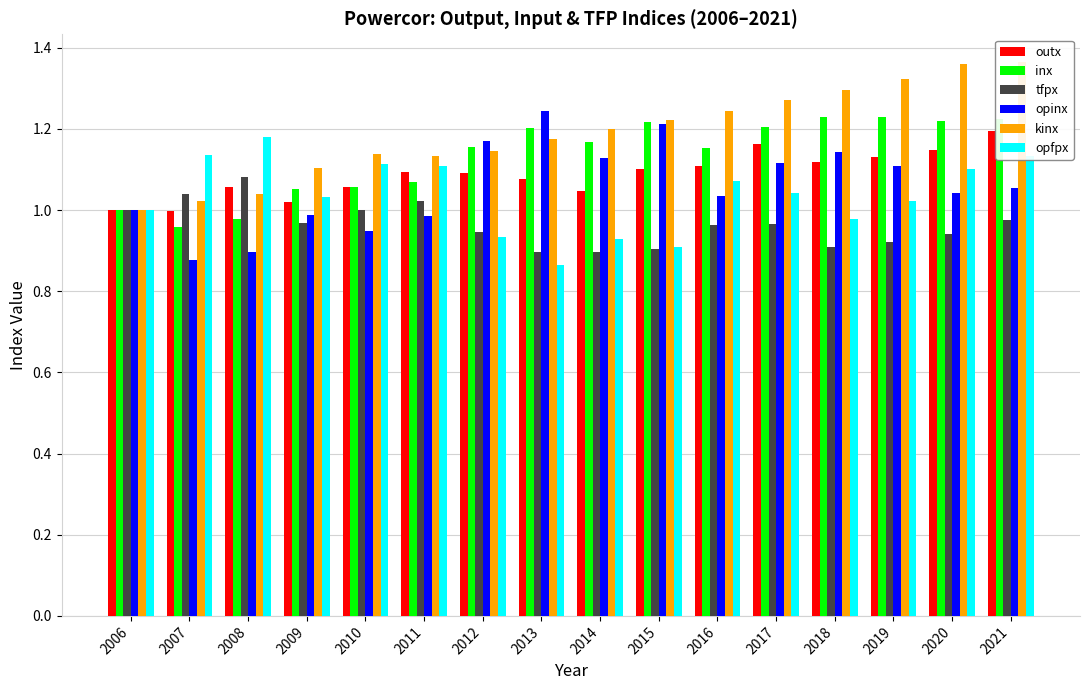

What is the sum of all opfpx values?

16.6